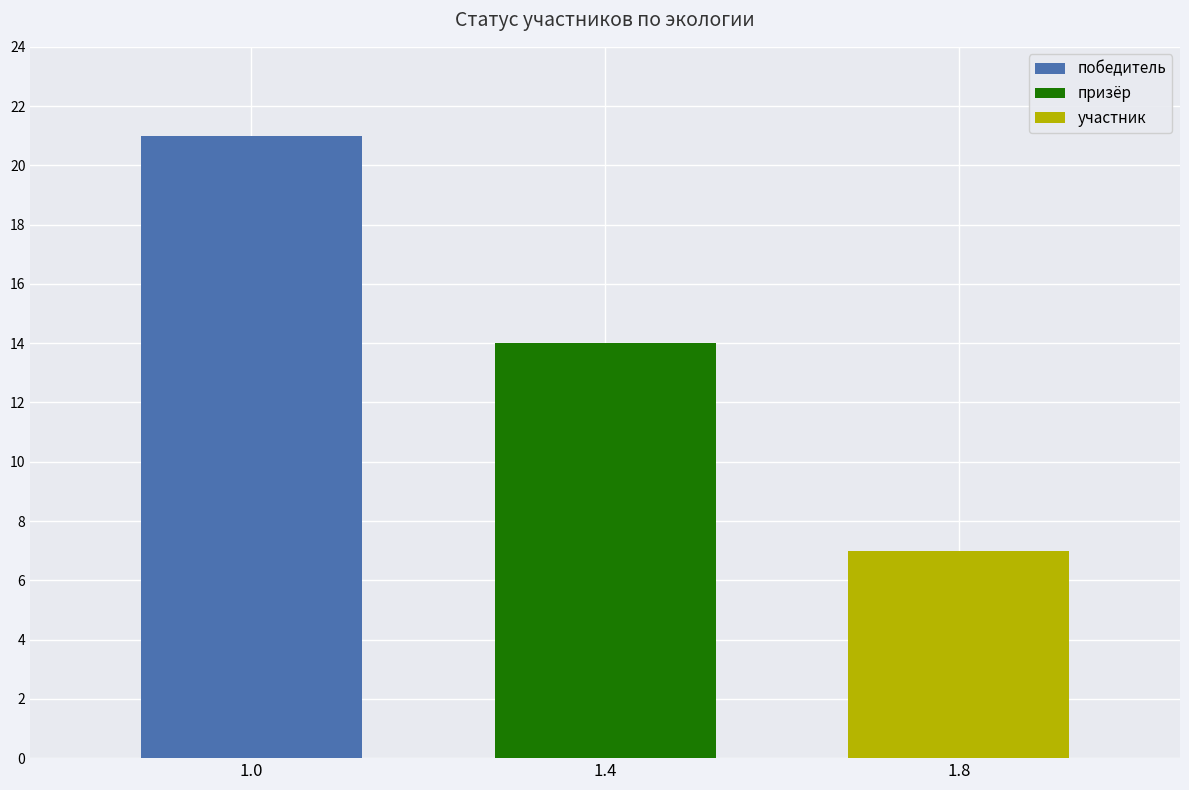

Count the number of data series in this chart.

3